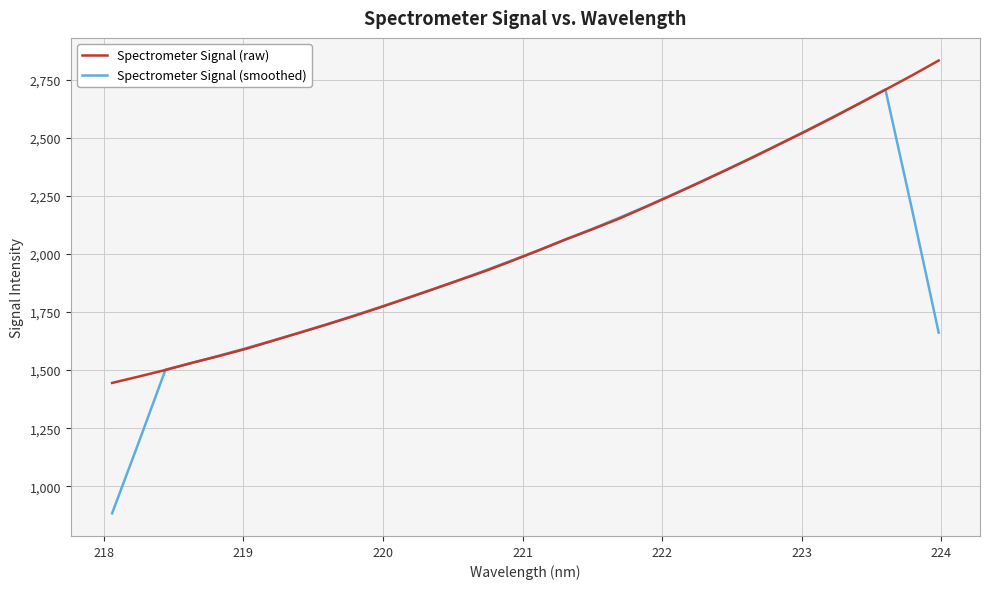

What is the minimum value for Spectrometer Signal (raw)?

1444.9